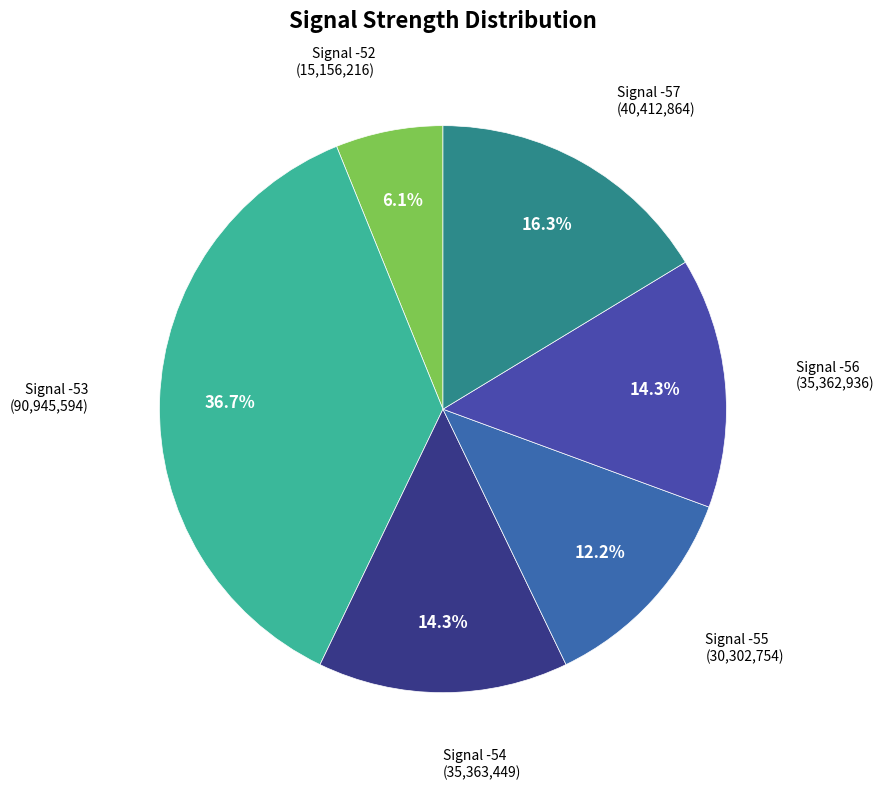

Does Signal -55 represent more than half of the total?

No